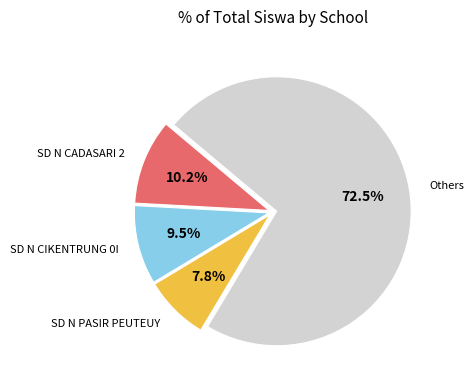

Does any single category account for the majority?

Yes